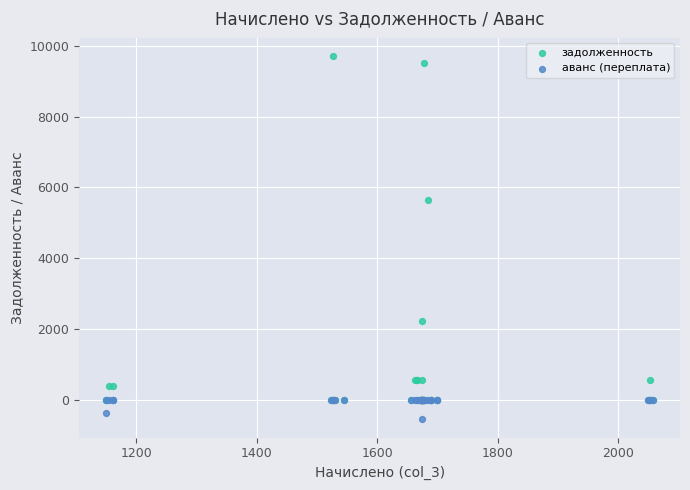

Which series reaches the minimum Y coordinate?

аванс (переплата)